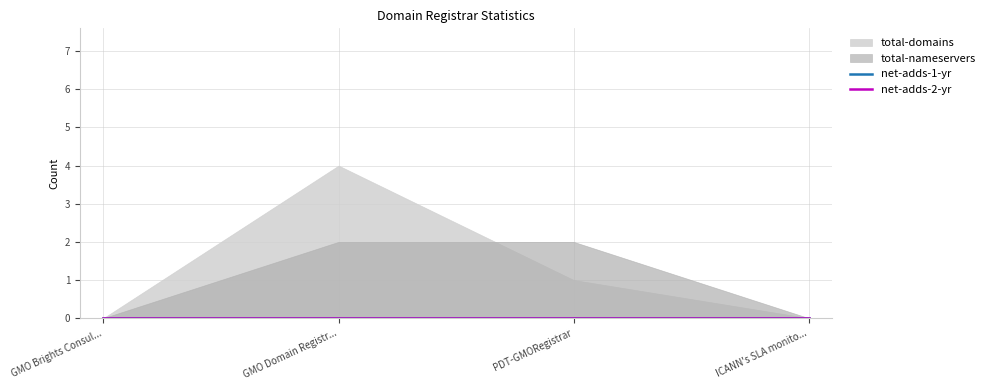

What is the sum of all total-nameservers values?

4